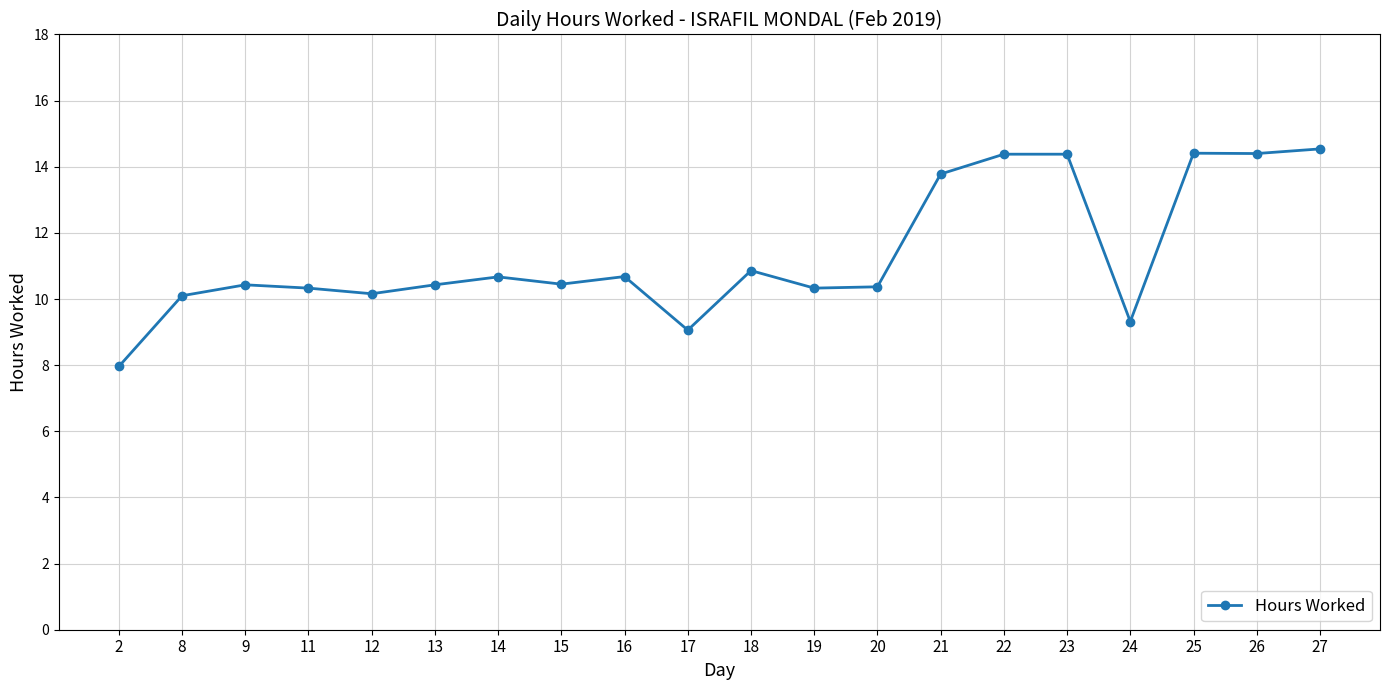

Which has a higher value, 2 or 13?

13